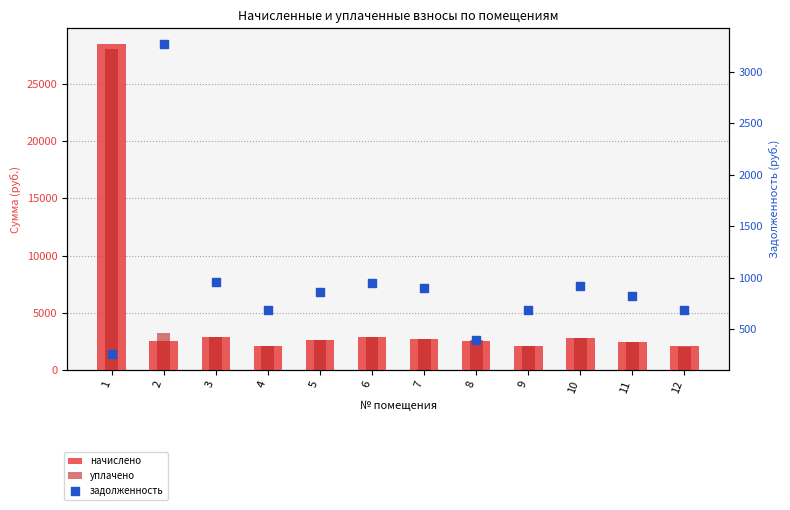

Which series reaches the maximum Y coordinate?

начислено